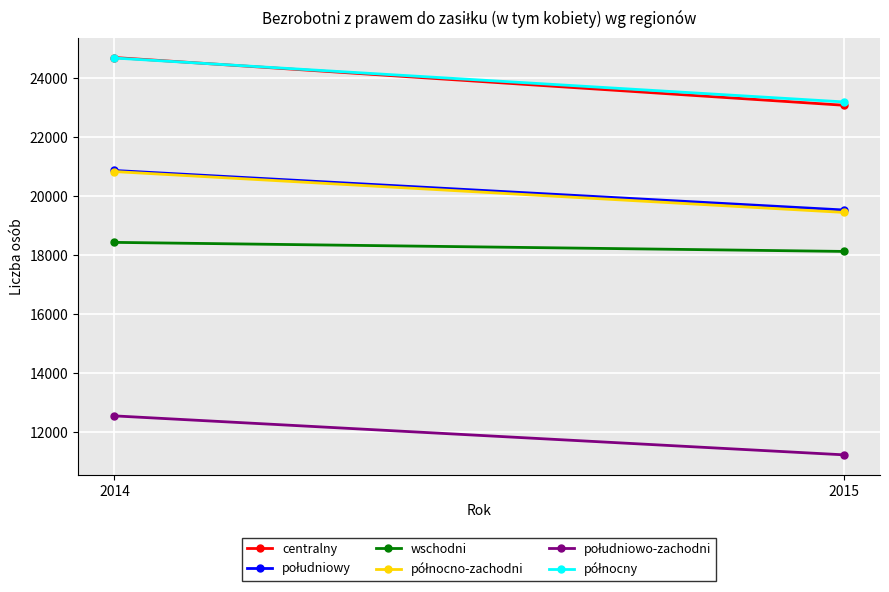

Rank the series by their maximum value, from highest to lowest.

centralny, północny, południowy, północno-zachodni, wschodni, południowo-zachodni